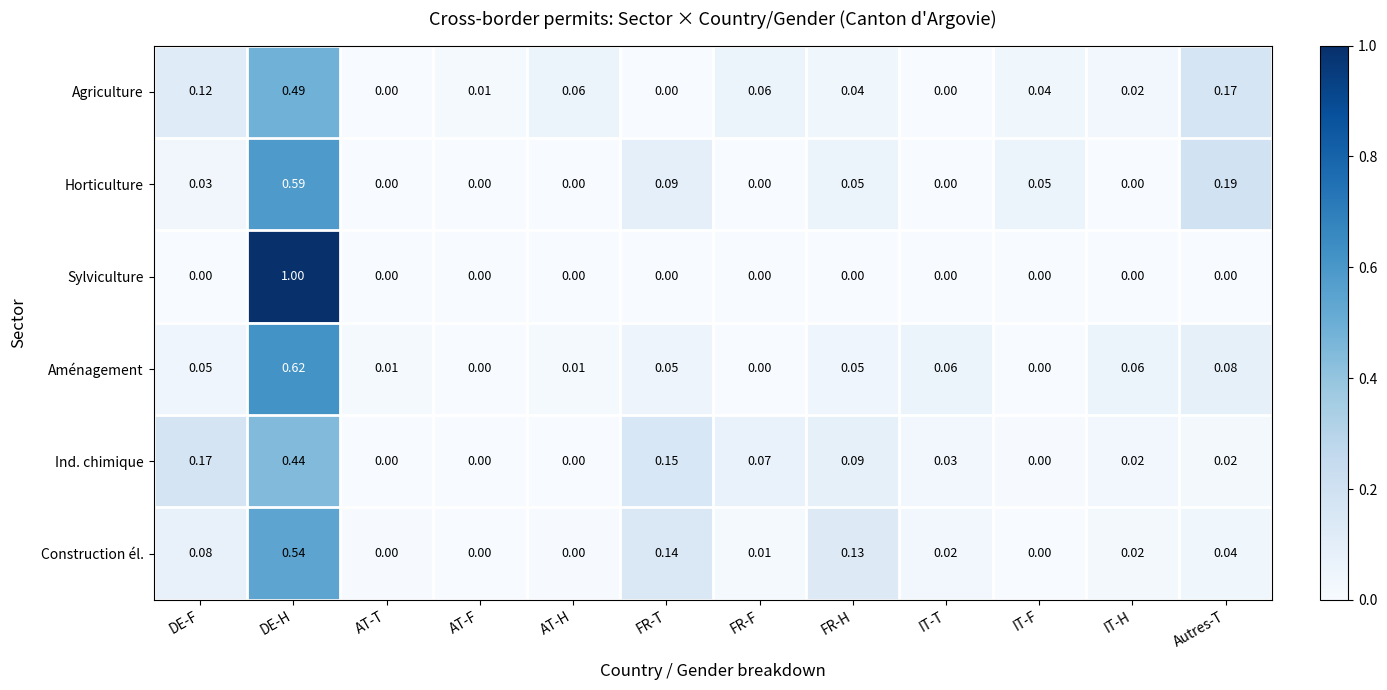

Rank the series by their maximum value, from highest to lowest.

Sylviculture, Aménagement, Horticulture, Construction él., Agriculture, Ind. chimique